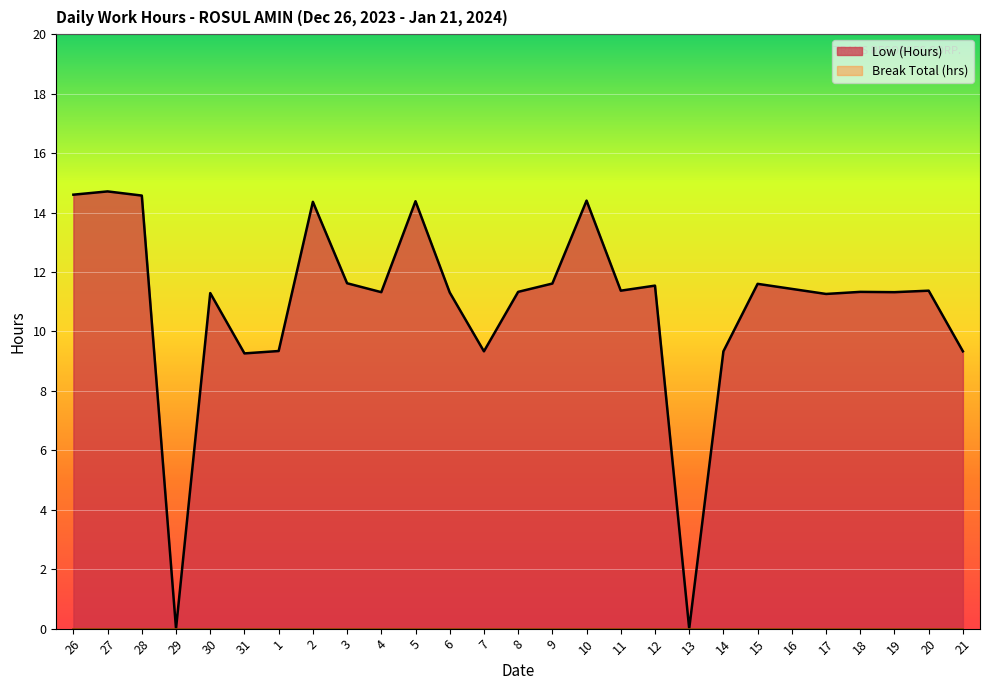

List the labels in order of value, largest first.

27, 26, 28, 10, 5, 2, 3, 9, 15, 12, 16, 11, 20, 8, 18, 4, 19, 6, 30, 17, 1, 7, 14, 21, 31, 29, 13